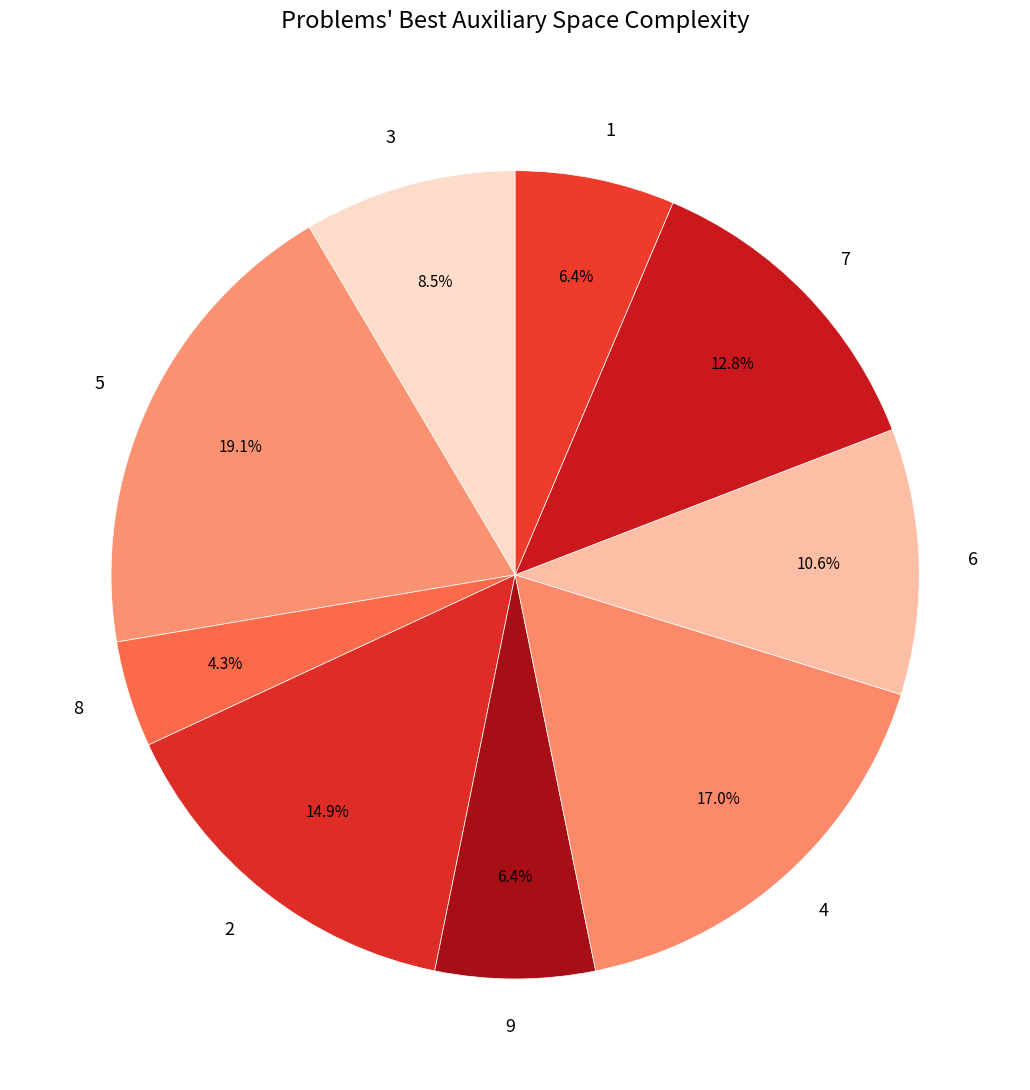

Between 7 and 8, which is larger?

7